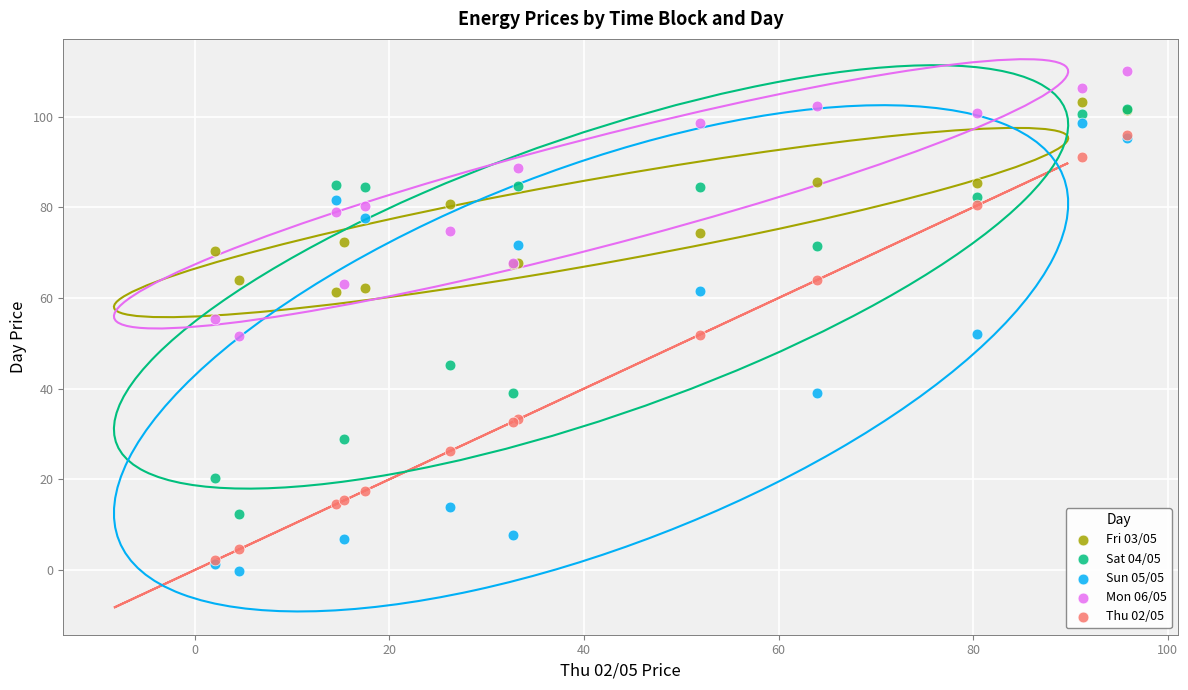

Which series has the largest Y range (max minus min)?

Sun 05/05